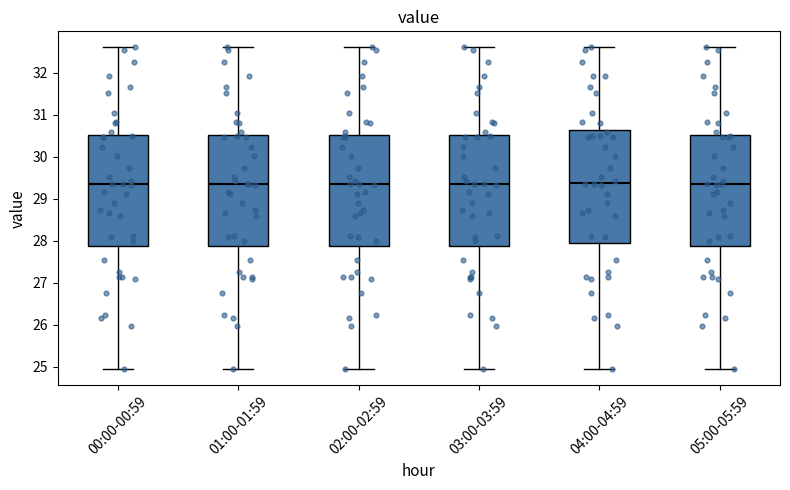

Reading left to right, transcribe this box plot: for each box, give where its median line is, the range the box spans, and where its two whiskers end, as read against the y-axis. The values are not printed on the chart, so give them approximately, as read against the axis.

00:00-00:59: median 29.3, box 27.9 to 30.5, whiskers 25.0 to 32.6
01:00-01:59: median 29.3, box 27.9 to 30.5, whiskers 25.0 to 32.6
02:00-02:59: median 29.3, box 27.9 to 30.5, whiskers 25.0 to 32.6
03:00-03:59: median 29.3, box 27.9 to 30.5, whiskers 25.0 to 32.6
04:00-04:59: median 29.4, box 27.9 to 30.6, whiskers 25.0 to 32.6
05:00-05:59: median 29.3, box 27.9 to 30.5, whiskers 25.0 to 32.6